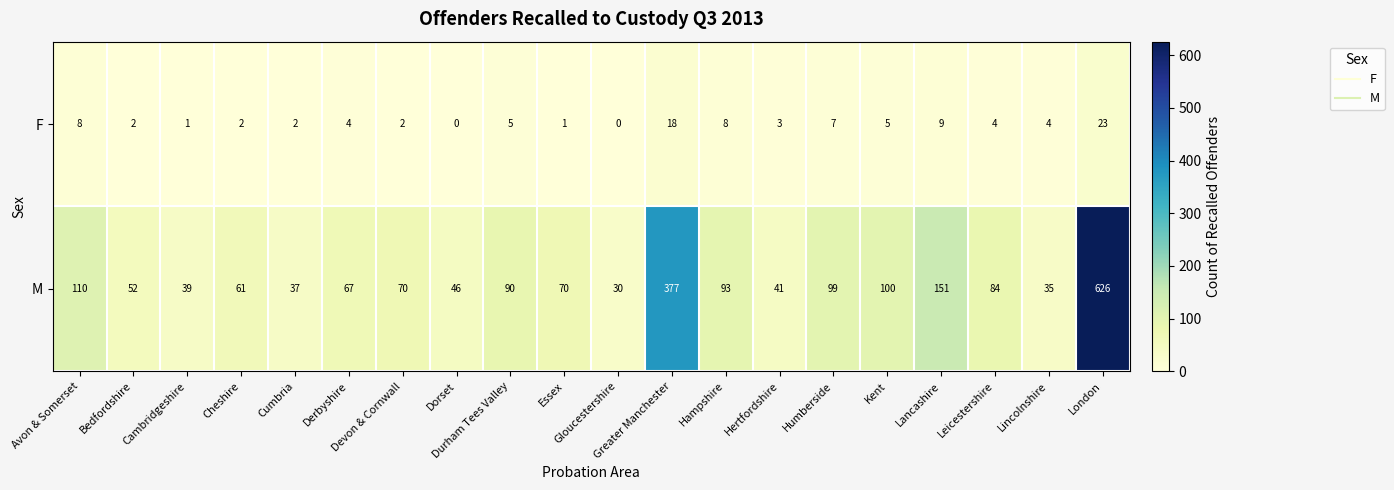

What is the sum of all F values?

108